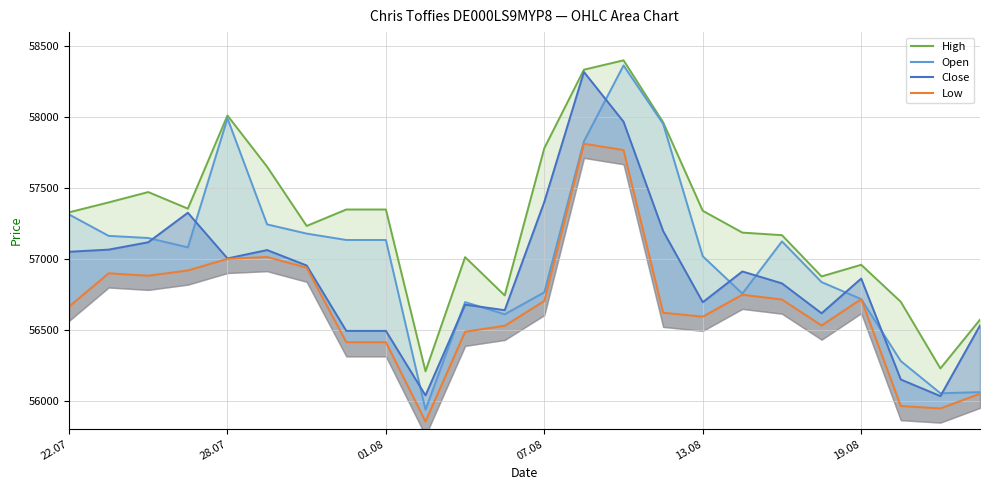

Rank the categories by Low value from highest to lowest.

08.08.2025, 11.08.2025, 29.07.2025, 28.07.2025, 30.07.2025, 25.07.2025, 23.07.2025, 24.07.2025, 14.08.2025, 19.08.2025, 15.08.2025, 07.08.2025, 22.07.2025, 12.08.2025, 13.08.2025, 18.08.2025, 06.08.2025, 05.08.2025, 31.07.2025, 01.08.2025, 22.08.2025, 20.08.2025, 21.08.2025, 04.08.2025